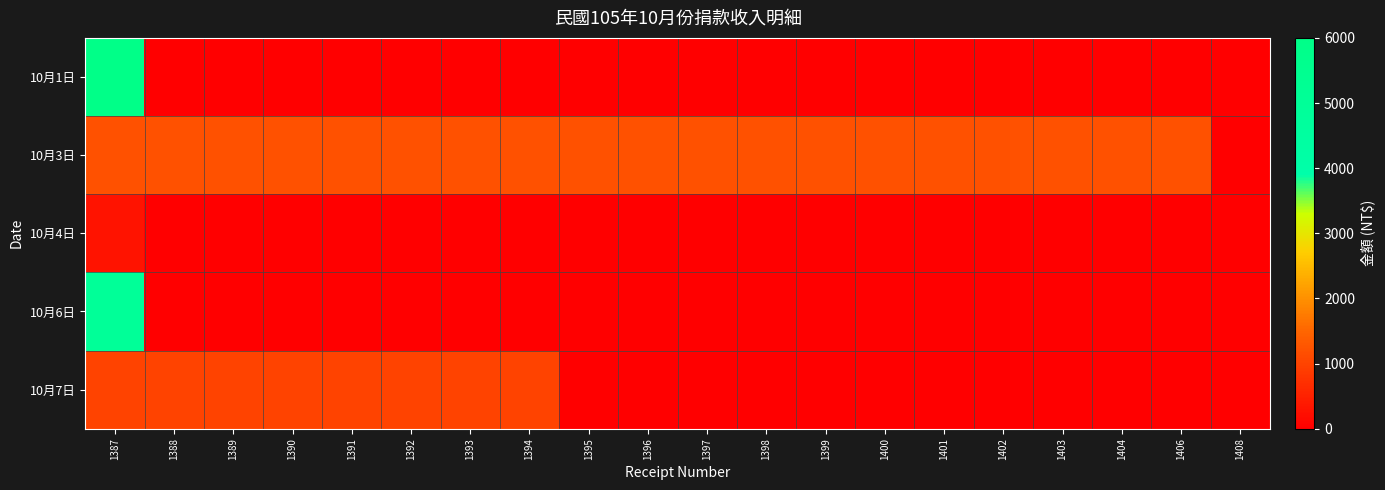

Reading right to left, transcribe all the data shown in this chart.

10月1日: 1408=0	1406=0	1404=0	1403=0	1402=0	1401=0	1400=0	1399=0	1398=0	1397=0	1396=0	1395=0	1394=0	1393=0	1392=0	1391=0	1390=0	1389=0	1388=0	1387=6000
10月3日: 1408=0	1406=1200	1404=1200	1403=1200	1402=1200	1401=1200	1400=1200	1399=1200	1398=1200	1397=1200	1396=1200	1395=1200	1394=1200	1393=1200	1392=1200	1391=1200	1390=1200	1389=1200	1388=1200	1387=1200
10月4日: 1408=0	1406=0	1404=0	1403=0	1402=0	1401=0	1400=0	1399=0	1398=0	1397=0	1396=0	1395=0	1394=0	1393=0	1392=0	1391=0	1390=0	1389=0	1388=0	1387=300
10月6日: 1408=0	1406=0	1404=0	1403=0	1402=0	1401=0	1400=0	1399=0	1398=0	1397=0	1396=0	1395=0	1394=0	1393=0	1392=0	1391=0	1390=0	1389=0	1388=0	1387=5000
10月7日: 1408=0	1406=0	1404=0	1403=0	1402=0	1401=0	1400=0	1399=0	1398=0	1397=0	1396=0	1395=0	1394=1000	1393=1000	1392=1000	1391=1000	1390=1000	1389=1000	1388=1000	1387=1000